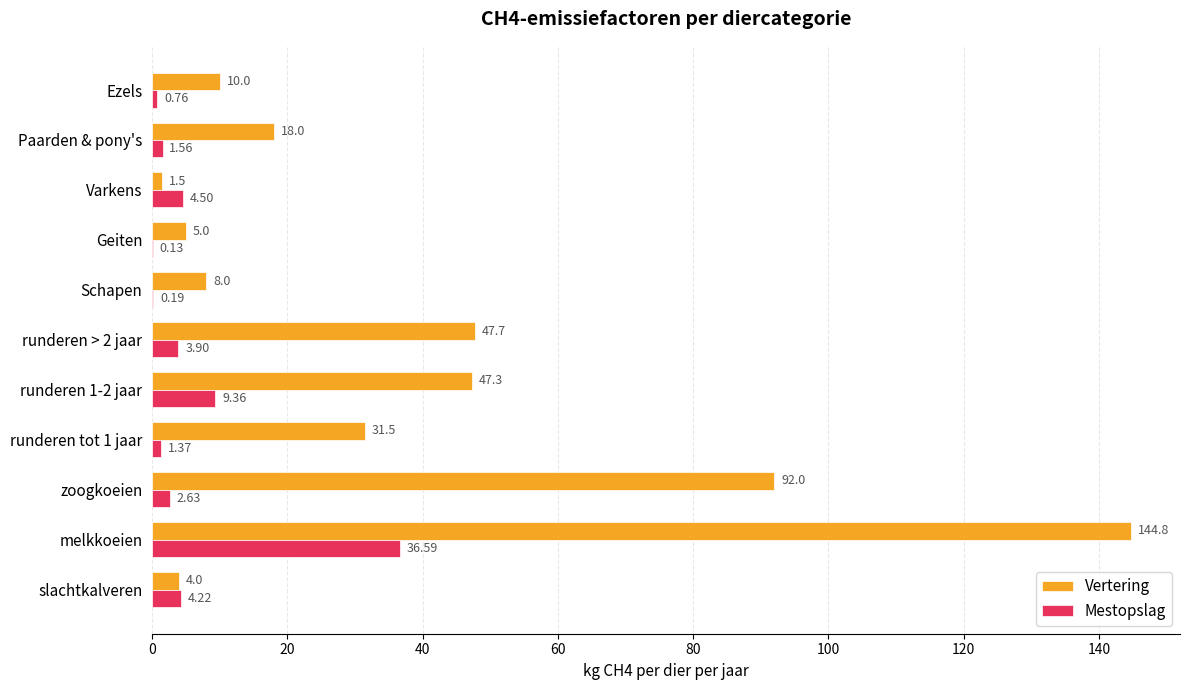

What is the sum of the Mestopslag values at Ezels and melkkoeien?

37.4